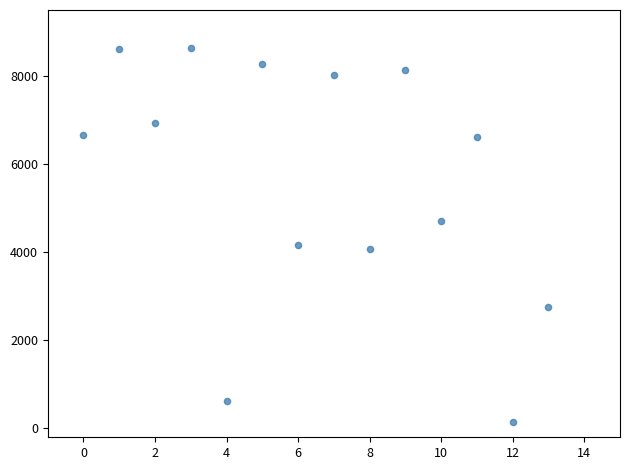

What is the range of Y values (max minus min)?

8480